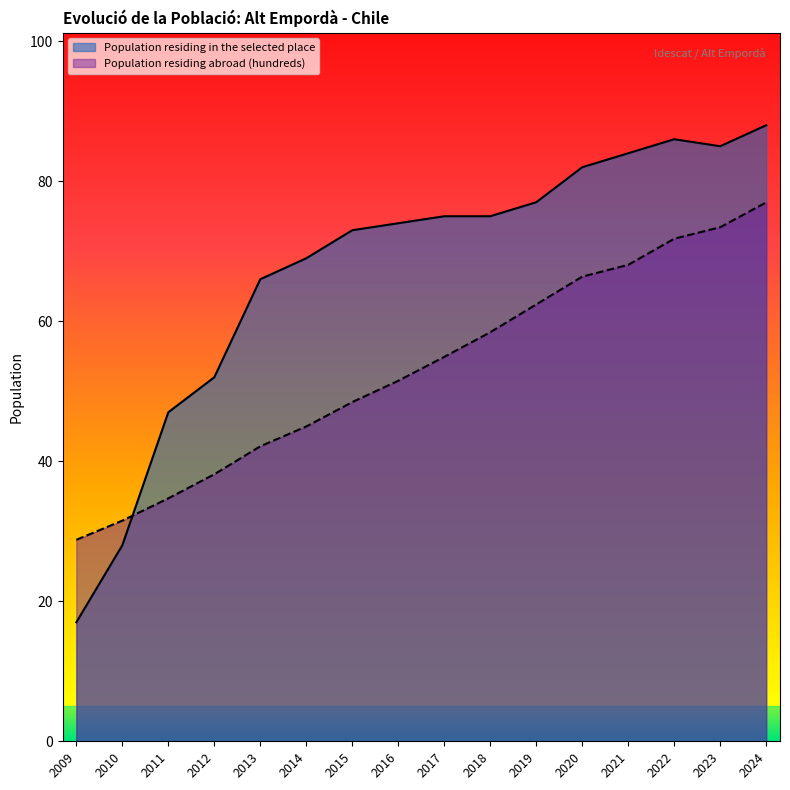

What is the difference between the highest and lowest values at 2023?

11.6